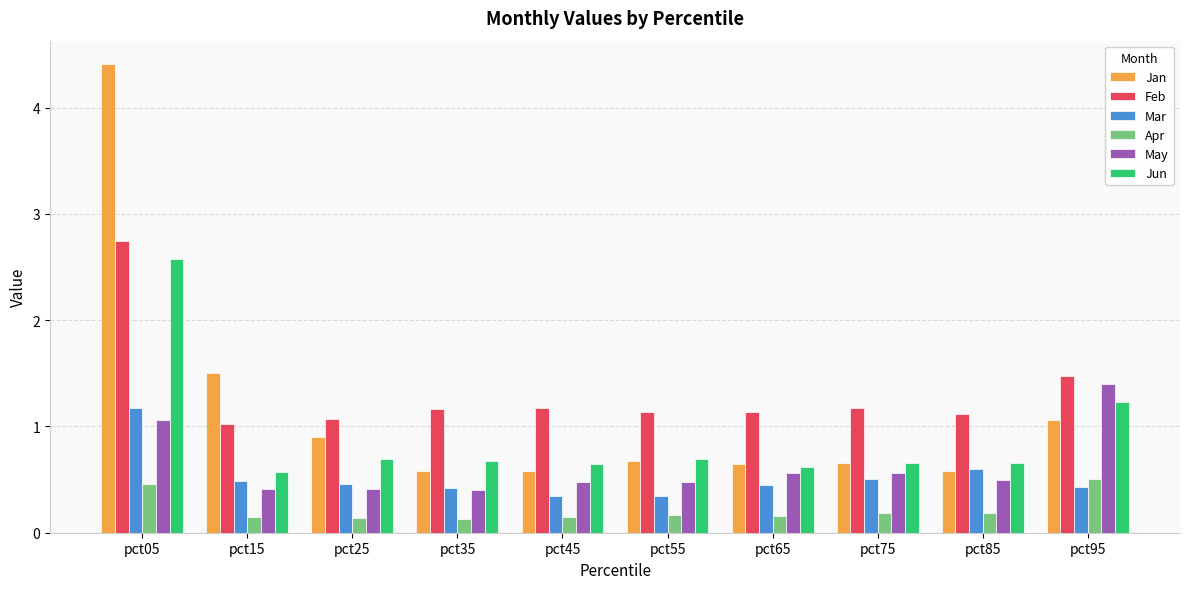

Which label corresponds to the largest value in the chart?

pct05